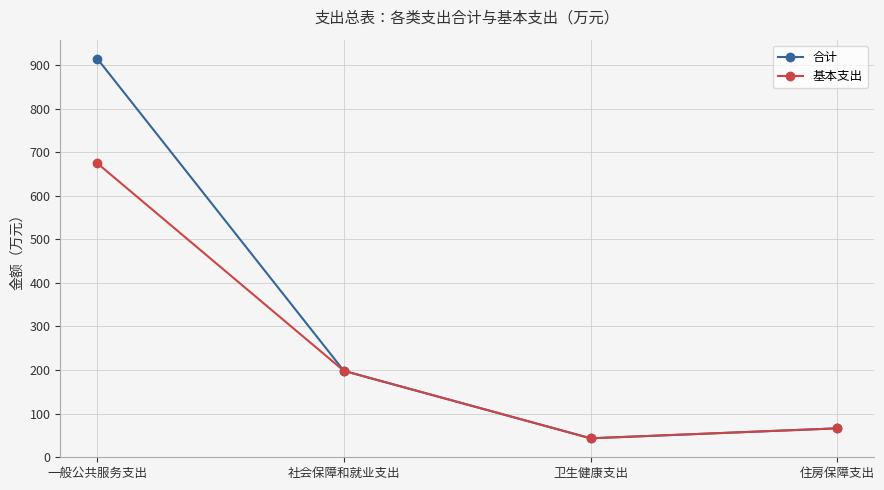

Rank the categories by 基本支出 value from highest to lowest.

一般公共服务支出, 社会保障和就业支出, 住房保障支出, 卫生健康支出